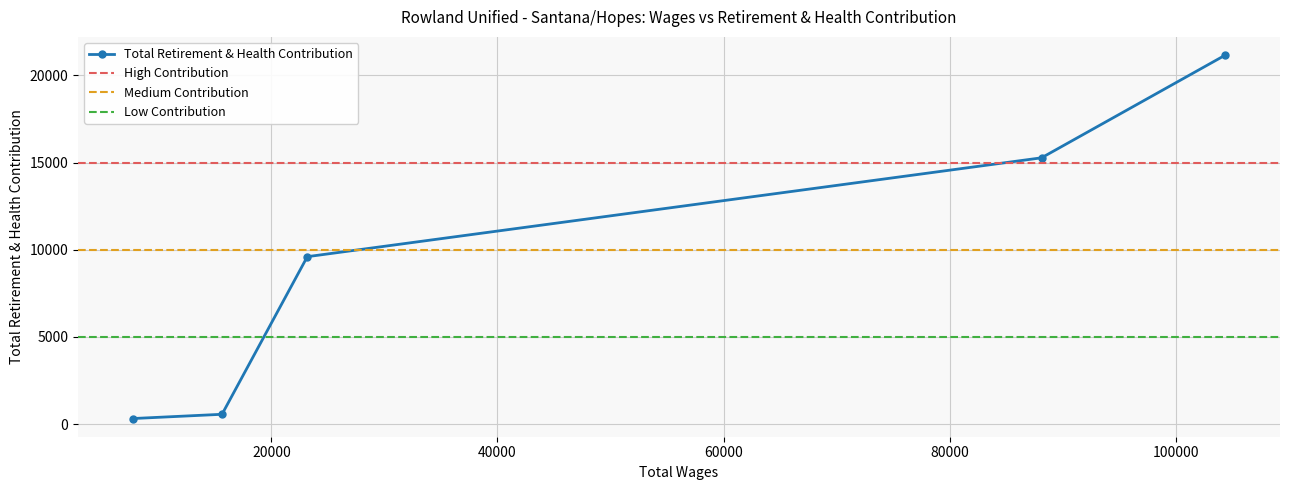

True or false: Total Retirement & Health Contribution has more than 0 interior local peaks.

False